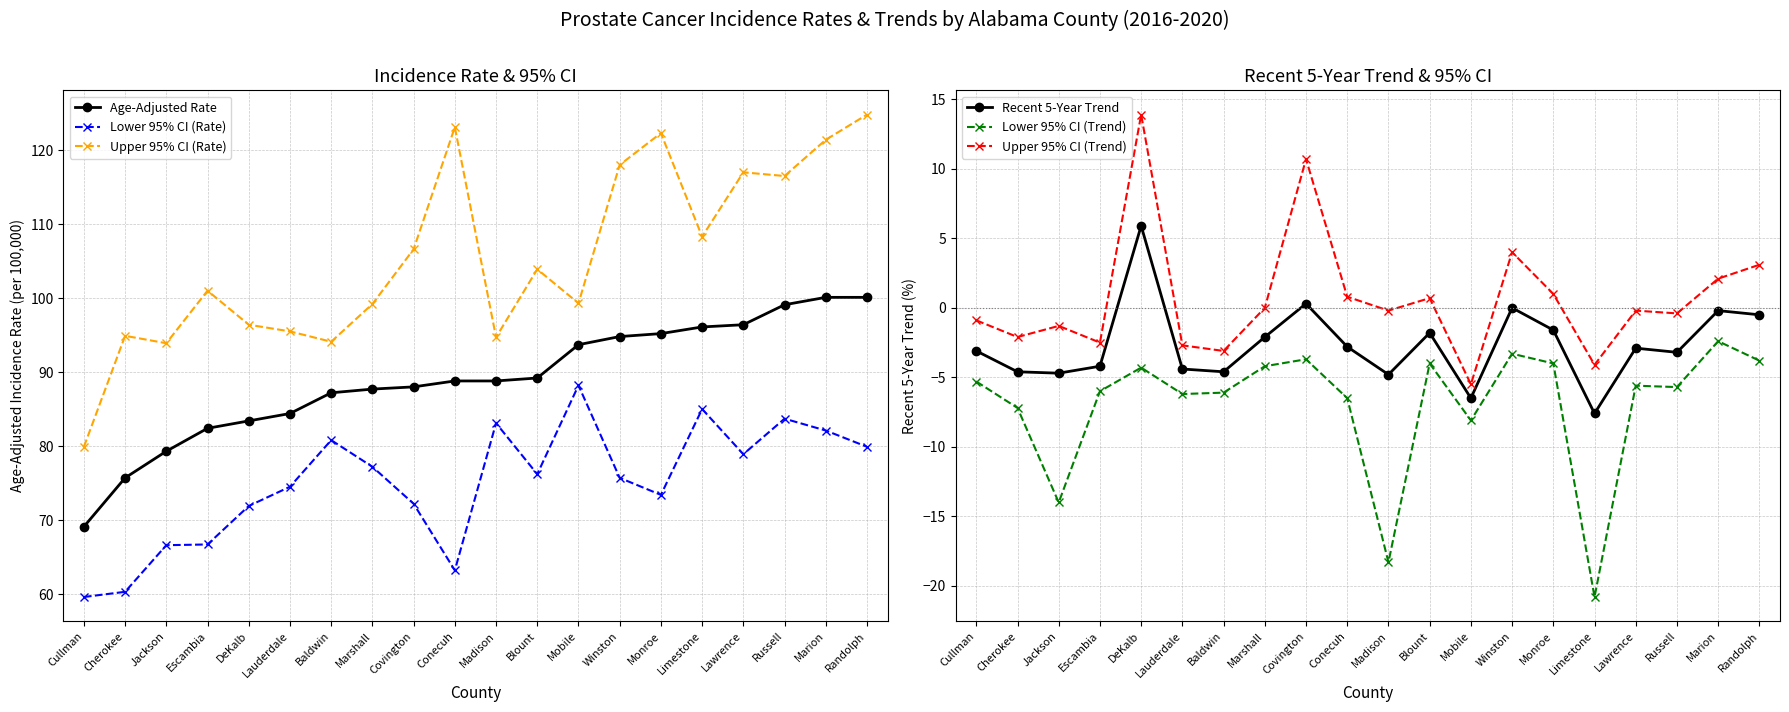

Which has a higher value, Monroe or Marshall?

Monroe